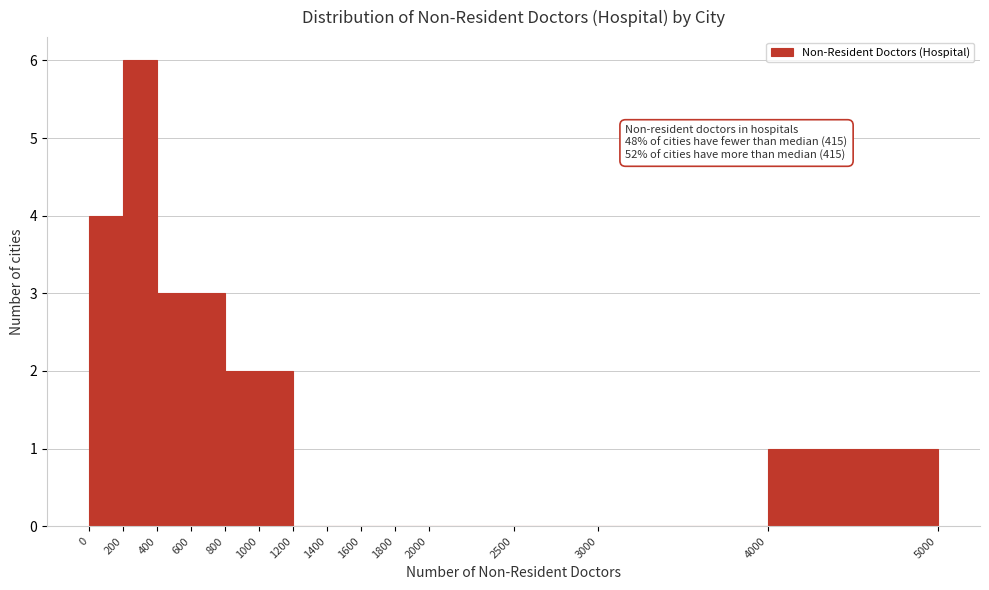

Over which range of the x-axis is the bar tallest?

200 to 400